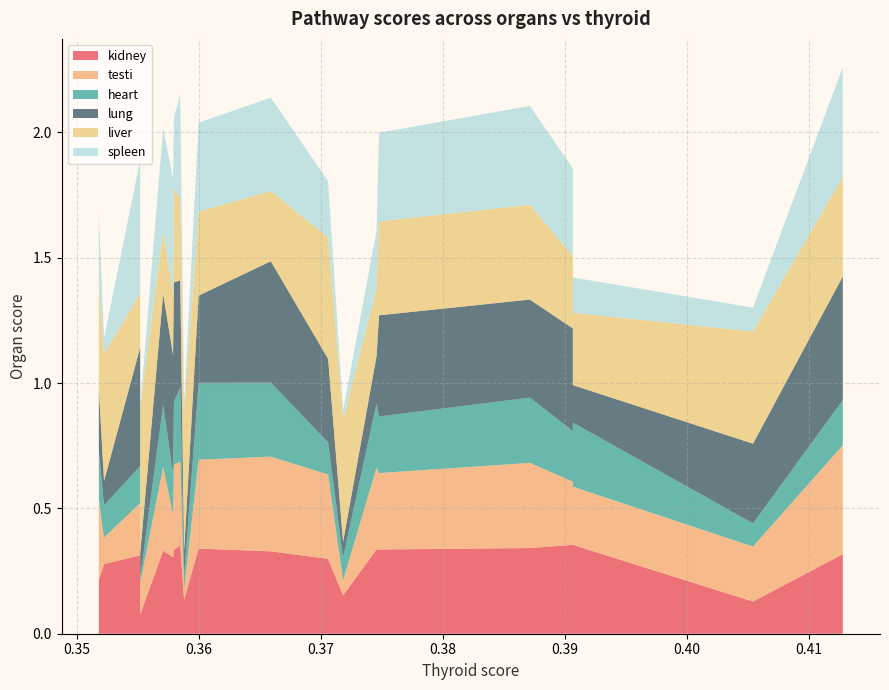

Reading left to right, what are all the values shown in this chart?

kidney: 0.412774044710668=0.3	0.405414666951865=0.1	0.39064813079158=0.4	0.39064813079158=0.4	0.387122759927585=0.3	0.374760562279409=0.3	0.37455799733425=0.3	0.371813839242923=0.2	0.370587100246676=0.3	0.365889048962659=0.3	0.359973567864933=0.3	0.358784825517859=0.1	0.358467863876921=0.4	0.357947545483866=0.3	0.357878203549282=0.3	0.35706822253145=0.3	0.355188028251088=0.1	0.355183236009675=0.3	0.35222106793387=0.3	0.351796306897023=0.2
testi: 0.412774044710668=0.4	0.405414666951865=0.2	0.39064813079158=0.3	0.39064813079158=0.2	0.387122759927585=0.3	0.374760562279409=0.3	0.37455799733425=0.3	0.371813839242923=0.1	0.370587100246676=0.3	0.365889048962659=0.4	0.359973567864933=0.4	0.358784825517859=0.0	0.358467863876921=0.3	0.357947545483866=0.3	0.357878203549282=0.2	0.35706822253145=0.3	0.355188028251088=0.1	0.355183236009675=0.2	0.35222106793387=0.1	0.351796306897023=0.3
heart: 0.412774044710668=0.2	0.405414666951865=0.1	0.39064813079158=0.2	0.39064813079158=0.3	0.387122759927585=0.3	0.374760562279409=0.2	0.37455799733425=0.3	0.371813839242923=0.1	0.370587100246676=0.1	0.365889048962659=0.3	0.359973567864933=0.3	0.358784825517859=0.1	0.358467863876921=0.3	0.357947545483866=0.2	0.357878203549282=0.2	0.35706822253145=0.2	0.355188028251088=0.0	0.355183236009675=0.1	0.35222106793387=0.1	0.351796306897023=0.2
lung: 0.412774044710668=0.5	0.405414666951865=0.3	0.39064813079158=0.4	0.39064813079158=0.1	0.387122759927585=0.4	0.374760562279409=0.4	0.37455799733425=0.2	0.371813839242923=0.1	0.370587100246676=0.3	0.365889048962659=0.5	0.359973567864933=0.3	0.358784825517859=0.1	0.358467863876921=0.4	0.357947545483866=0.5	0.357878203549282=0.5	0.35706822253145=0.4	0.355188028251088=0.1	0.355183236009675=0.5	0.35222106793387=0.1	0.351796306897023=0.2
liver: 0.412774044710668=0.4	0.405414666951865=0.4	0.39064813079158=0.3	0.39064813079158=0.3	0.387122759927585=0.4	0.374760562279409=0.4	0.37455799733425=0.3	0.371813839242923=0.5	0.370587100246676=0.5	0.365889048962659=0.3	0.359973567864933=0.3	0.358784825517859=0.6	0.358467863876921=0.3	0.357947545483866=0.4	0.357878203549282=0.2	0.35706822253145=0.2	0.355188028251088=0.6	0.355183236009675=0.2	0.35222106793387=0.5	0.351796306897023=0.4
spleen: 0.412774044710668=0.4	0.405414666951865=0.1	0.39064813079158=0.4	0.39064813079158=0.1	0.387122759927585=0.4	0.374760562279409=0.4	0.37455799733425=0.2	0.371813839242923=0.0	0.370587100246676=0.2	0.365889048962659=0.4	0.359973567864933=0.4	0.358784825517859=0.0	0.358467863876921=0.4	0.357947545483866=0.3	0.357878203549282=0.5	0.35706822253145=0.4	0.355188028251088=0.0	0.355183236009675=0.5	0.35222106793387=0.1	0.351796306897023=0.3